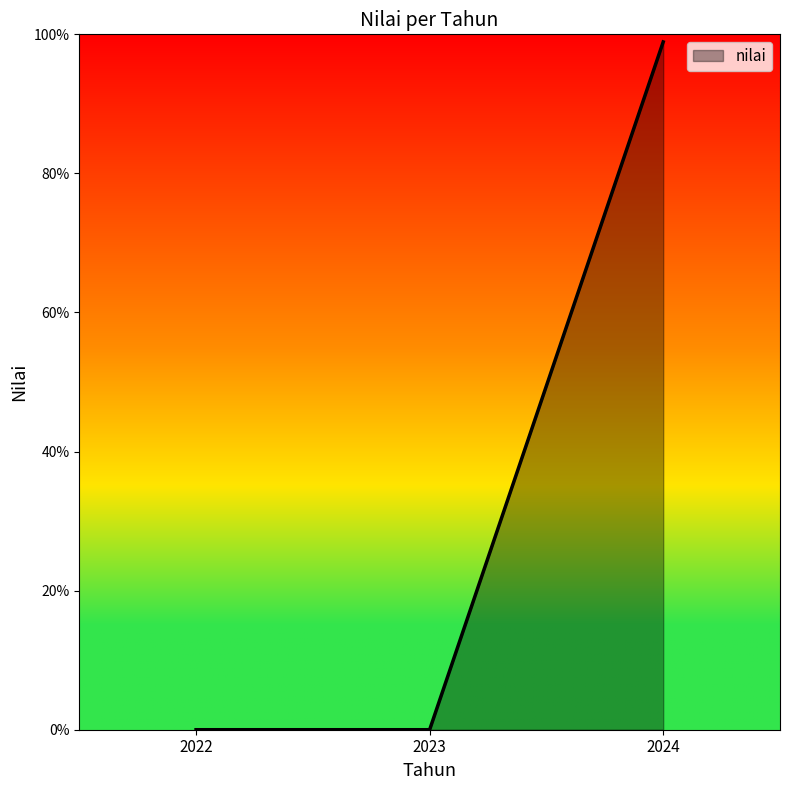

Is it true that the value at 2024 is 98.9?

True